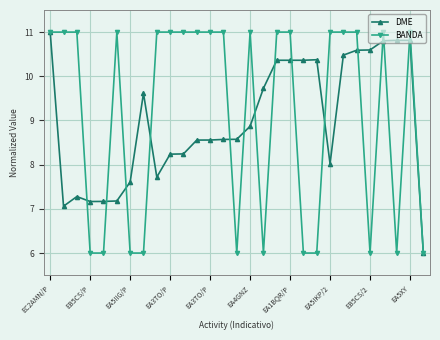

What is the lowest value of the DME series?

6.0